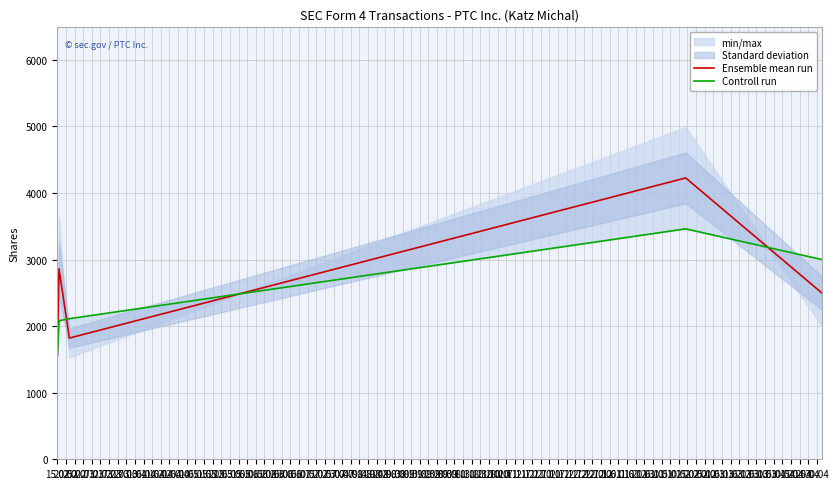

What value does the Controll run series have at 20.02?

2081.0